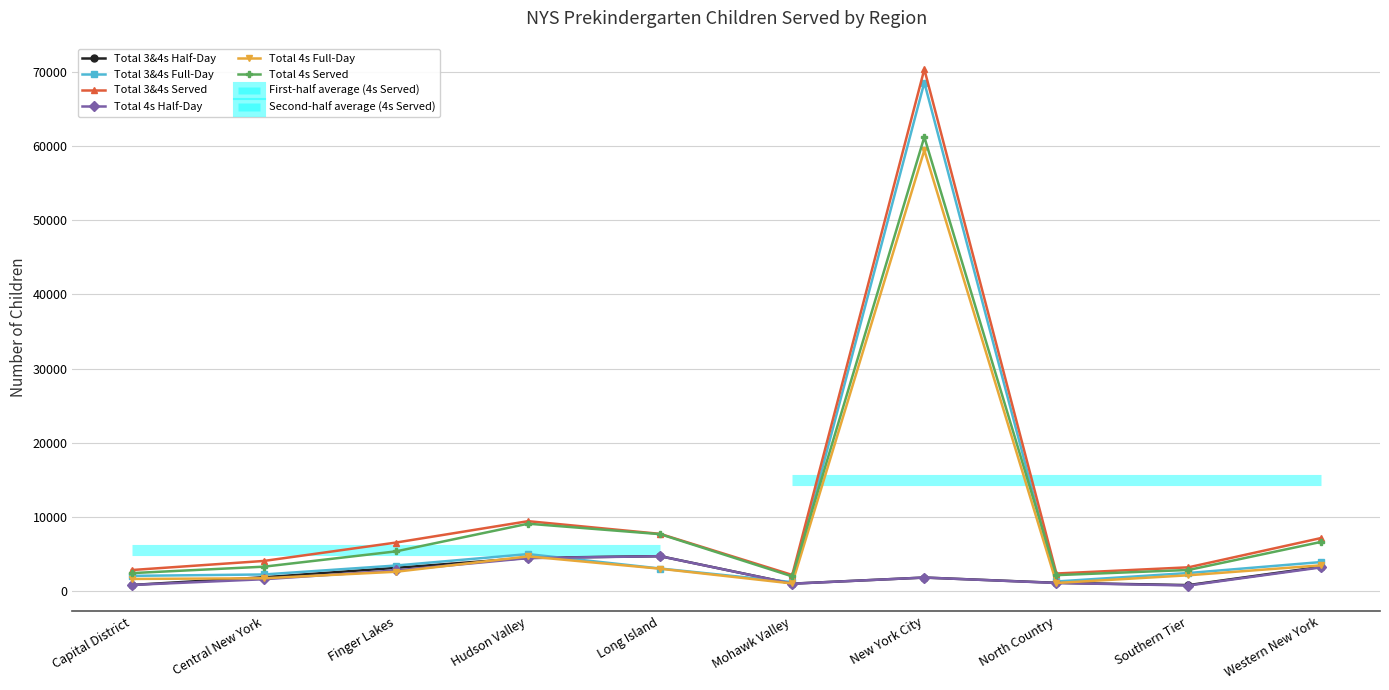

What is the difference between the Total 3&4s Full-Day values at Finger Lakes and Hudson Valley?

1543